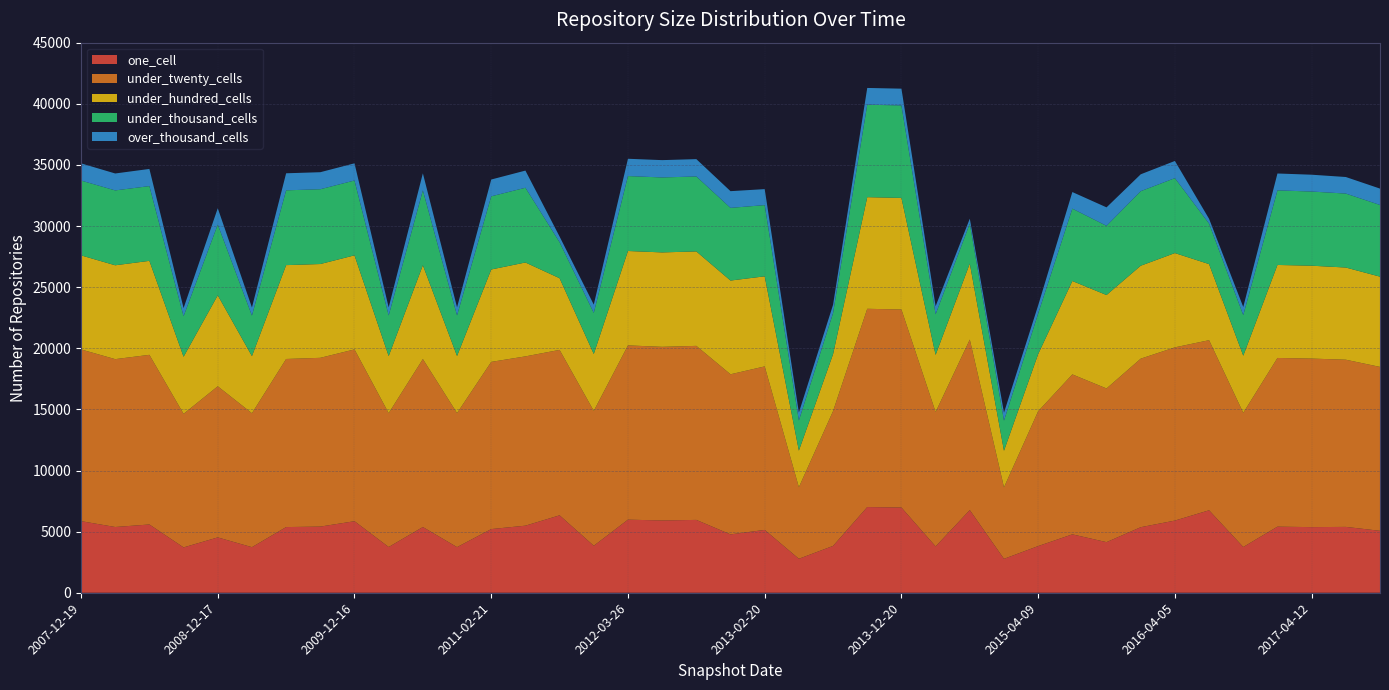

Reading left to right, list all the values displayed in this chart.

one_cell: 2007-12-19=5858	2008-04-01=5378	2008-06-27=5584	2008-10-10=3709	2008-12-17=4527	2009-04-06=3728	2009-06-17=5372	2009-09-25=5412	2009-12-16=5852	2010-04-01=3741	2010-07-26=5375	2010-11-17=3732	2011-02-21=5208	2011-06-10=5487	2011-09-05=6334	2012-01-18=3843	2012-03-26=5979	2012-07-13=5913	2012-10-31=5959	2012-12-11=4773	2013-02-20=5141	2013-05-21=2779	2013-07-09=3832	2013-09-10=7010	2013-12-20=6971	2014-03-28=3792	2014-09-08=6763	2015-01-19=2774	2015-04-09=3818	2015-07-03=4777	2015-10-01=4140	2016-01-04=5362	2016-04-05=5904	2016-07-04=6745	2016-10-07=3743	2016-12-27=5406	2017-04-12=5368	2017-07-24=5387	2017-10-12=5066
under_twenty_cells: 2007-12-19=14047	2008-04-01=13732	2008-06-27=13879	2008-10-10=10926	2008-12-17=12362	2009-04-06=10957	2009-06-17=13751	2009-09-25=13806	2009-12-16=14055	2010-04-01=10951	2010-07-26=13743	2010-11-17=10965	2011-02-21=13678	2011-06-10=13849	2011-09-05=13533	2012-01-18=11033	2012-03-26=14256	2012-07-13=14204	2012-10-31=14237	2012-12-11=13098	2013-02-20=13375	2013-05-21=5856	2013-07-09=11029	2013-09-10=16219	2013-12-20=16201	2014-03-28=10993	2014-09-08=13950	2015-01-19=5850	2015-04-09=11030	2015-07-03=13085	2015-10-01=12571	2016-01-04=13787	2016-04-05=14171	2016-07-04=13916	2016-10-07=10975	2016-12-27=13801	2017-04-12=13788	2017-07-24=13677	2017-10-12=13409
under_hundred_cells: 2007-12-19=7695	2008-04-01=7679	2008-06-27=7689	2008-10-10=4670	2008-12-17=7445	2009-04-06=4673	2009-06-17=7678	2009-09-25=7674	2009-12-16=7695	2010-04-01=4670	2010-07-26=7678	2010-11-17=4669	2011-02-21=7559	2011-06-10=7682	2011-09-05=5863	2012-01-18=4657	2012-03-26=7723	2012-07-13=7725	2012-10-31=7727	2012-12-11=7669	2013-02-20=7370	2013-05-21=2992	2013-07-09=4658	2013-09-10=9132	2013-12-20=9129	2014-03-28=4673	2014-09-08=6218	2015-01-19=2992	2015-04-09=4677	2015-07-03=7641	2015-10-01=7644	2016-01-04=7604	2016-04-05=7713	2016-07-04=6224	2016-10-07=4674	2016-12-27=7609	2017-04-12=7598	2017-07-24=7541	2017-10-12=7384
under_thousand_cells: 2007-12-19=6121	2008-04-01=6125	2008-06-27=6114	2008-10-10=3319	2008-12-17=5787	2009-04-06=3315	2009-06-17=6119	2009-09-25=6118	2009-12-16=6122	2010-04-01=3320	2010-07-26=6119	2010-11-17=3320	2011-02-21=5985	2011-06-10=6113	2011-09-05=2945	2012-01-18=3362	2012-03-26=6129	2012-07-13=6131	2012-10-31=6132	2012-12-11=5945	2013-02-20=5825	2013-05-21=2461	2013-07-09=3363	2013-09-10=7563	2013-12-20=7564	2014-03-28=3321	2014-09-08=3268	2015-01-19=2461	2015-04-09=3321	2015-07-03=5920	2015-10-01=5661	2016-01-04=6098	2016-04-05=6129	2016-07-04=3312	2016-10-07=3321	2016-12-27=6101	2017-04-12=6067	2017-07-24=6050	2017-10-12=5863
over_thousand_cells: 2007-12-19=1405	2008-04-01=1385	2008-06-27=1404	2008-10-10=663	2008-12-17=1335	2009-04-06=663	2009-06-17=1395	2009-09-25=1393	2009-12-16=1405	2010-04-01=663	2010-07-26=1396	2010-11-17=663	2011-02-21=1375	2011-06-10=1404	2011-09-05=462	2012-01-18=676	2012-03-26=1415	2012-07-13=1418	2012-10-31=1418	2012-12-11=1367	2013-02-20=1308	2013-05-21=654	2013-07-09=676	2013-09-10=1372	2013-12-20=1372	2014-03-28=663	2014-09-08=400	2015-01-19=654	2015-04-09=663	2015-07-03=1357	2015-10-01=1511	2016-01-04=1380	2016-04-05=1406	2016-07-04=391	2016-10-07=663	2016-12-27=1381	2017-04-12=1377	2017-07-24=1355	2017-10-12=1340